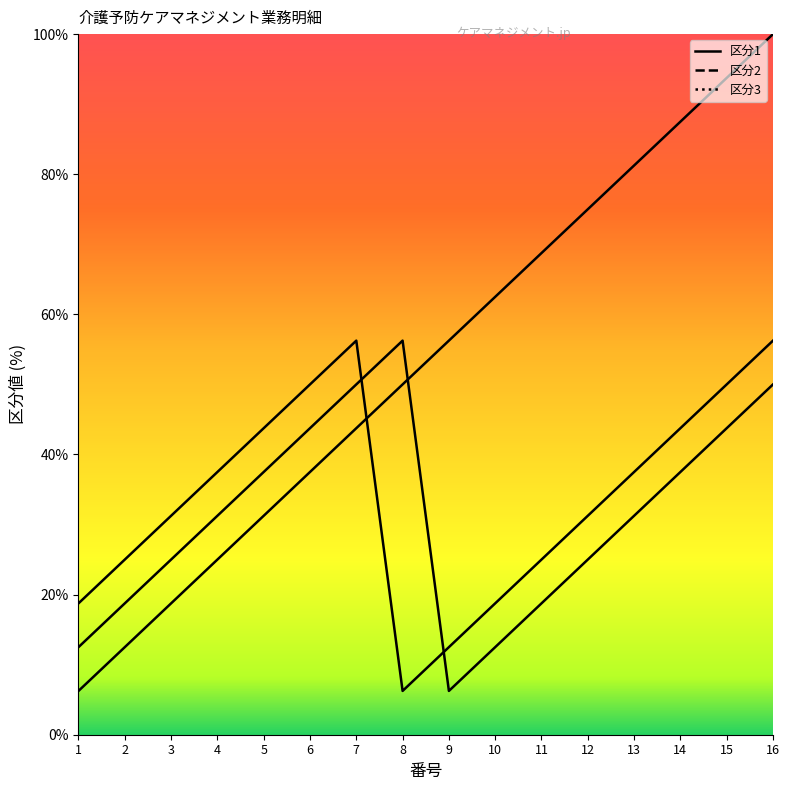

What is the maximum value shown in the chart?

100.0